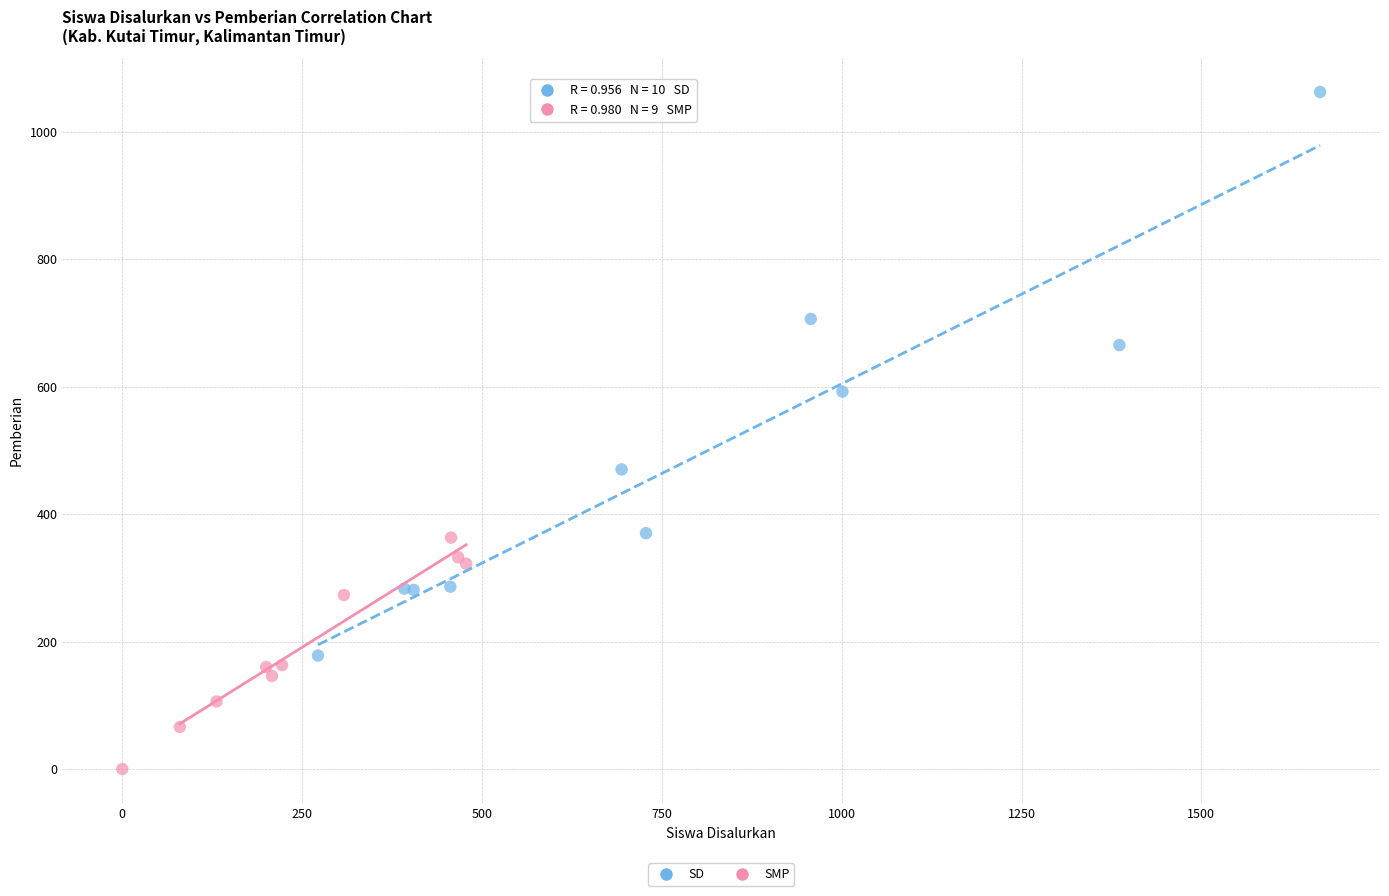

What are all the series names shown in the legend?

SD, SMP